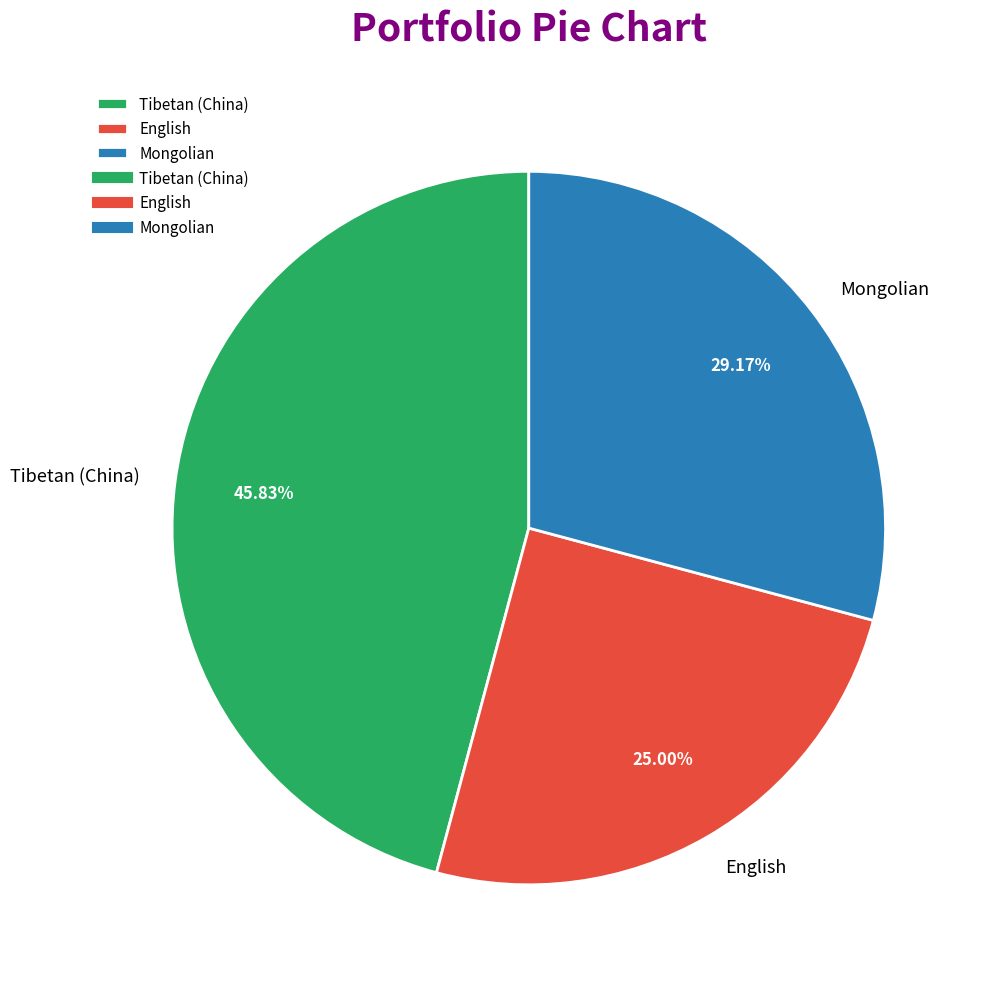

Between English and Mongolian, which is larger?

Mongolian